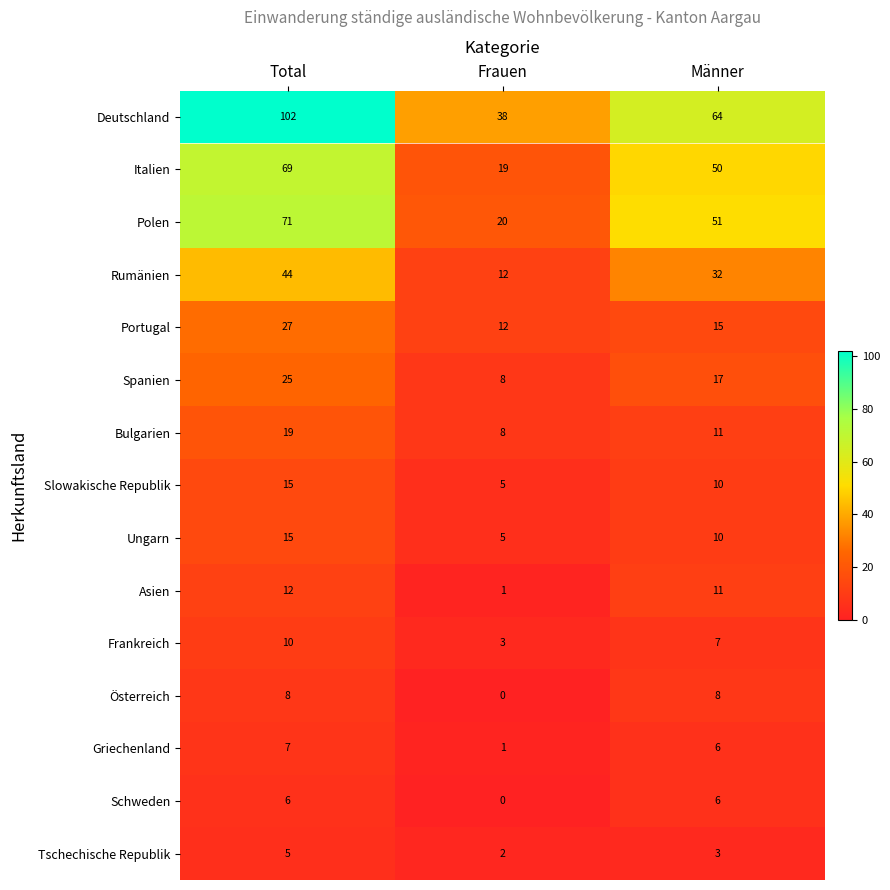

Which series has the largest total across all categories?

Deutschland